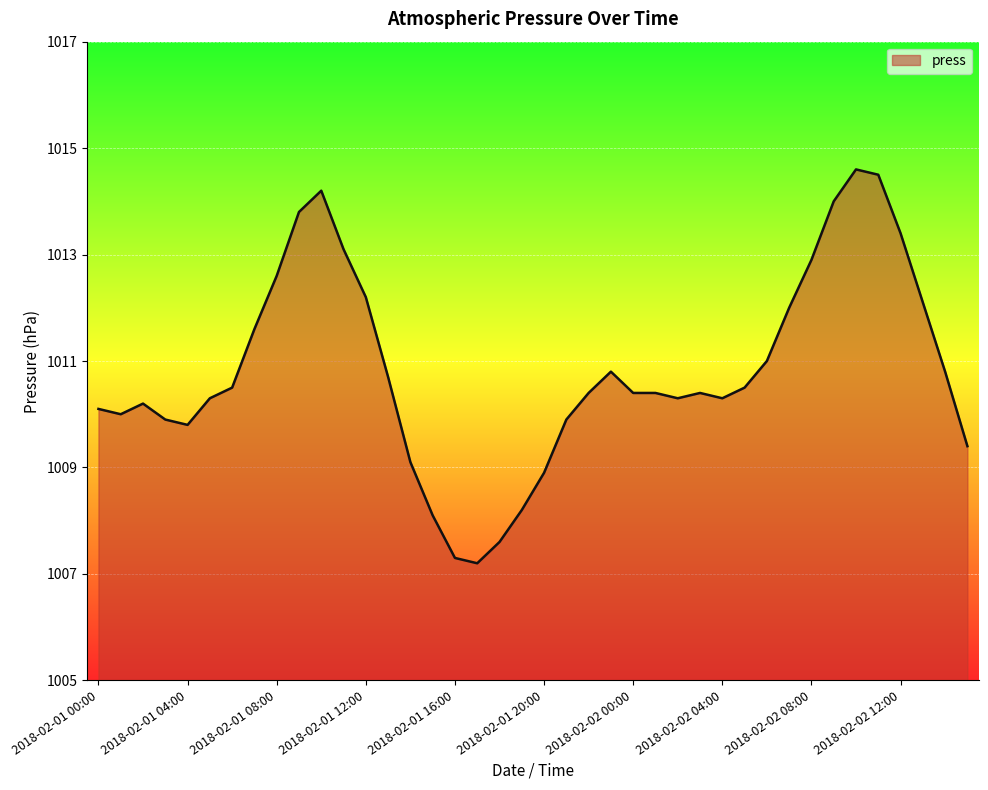

Does the chart have visible grid lines?

Yes